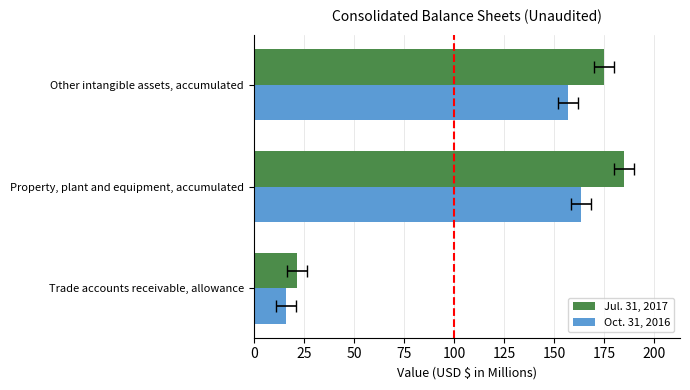

What is the maximum value shown in the chart?

185.0